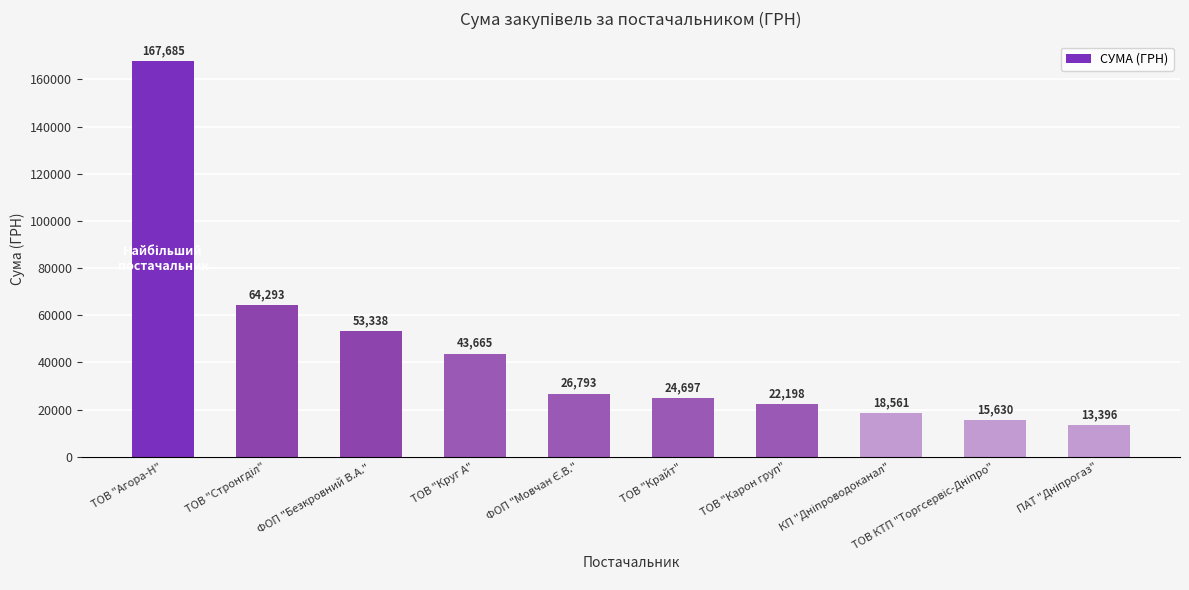

Which category has the highest value across all series?

ТОВ "Агора-Н"